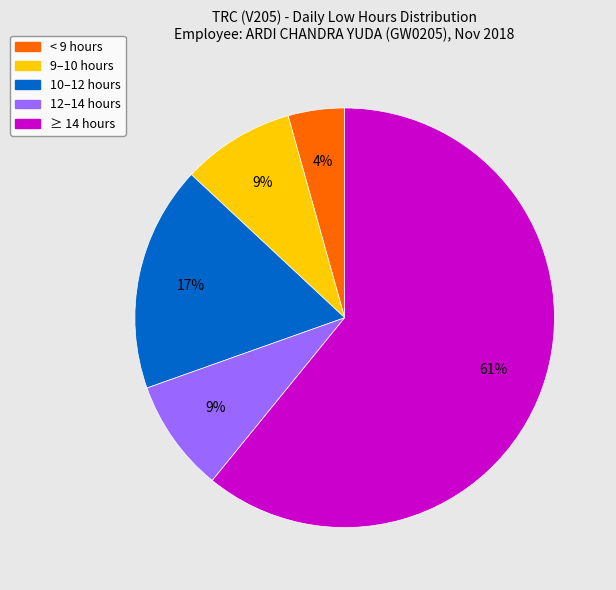

Between < 9 hours and 10–12 hours, which is larger?

10–12 hours